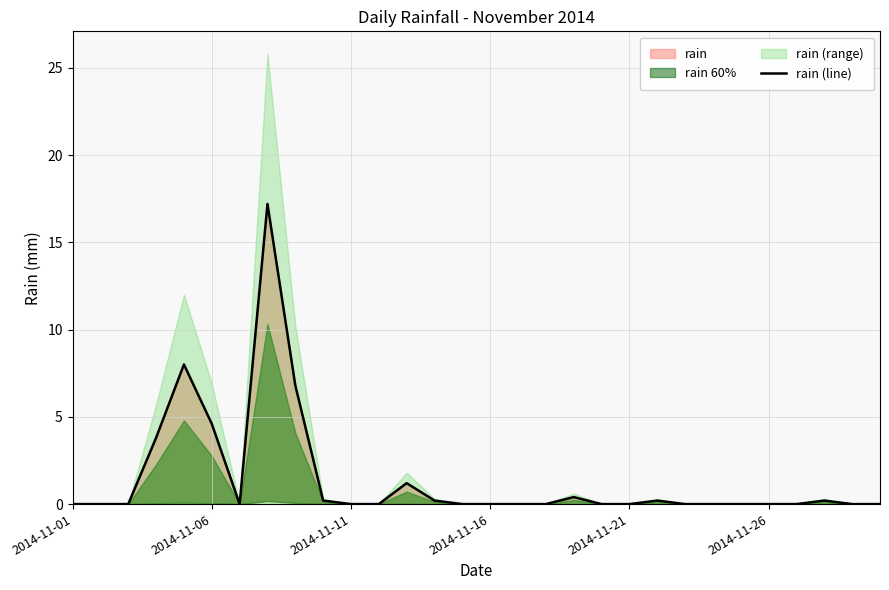

True or false: the data shows 17.2 at 7.

True